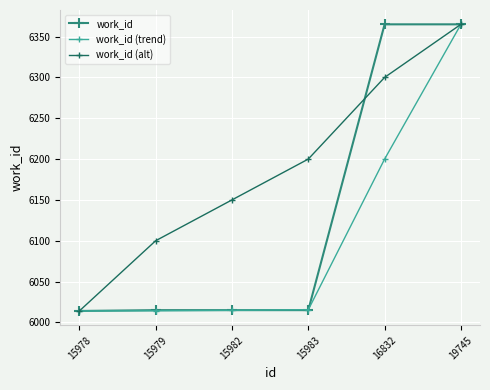

List the series in order of their overall mean, lowest first.

work_id (trend), work_id, work_id (alt)